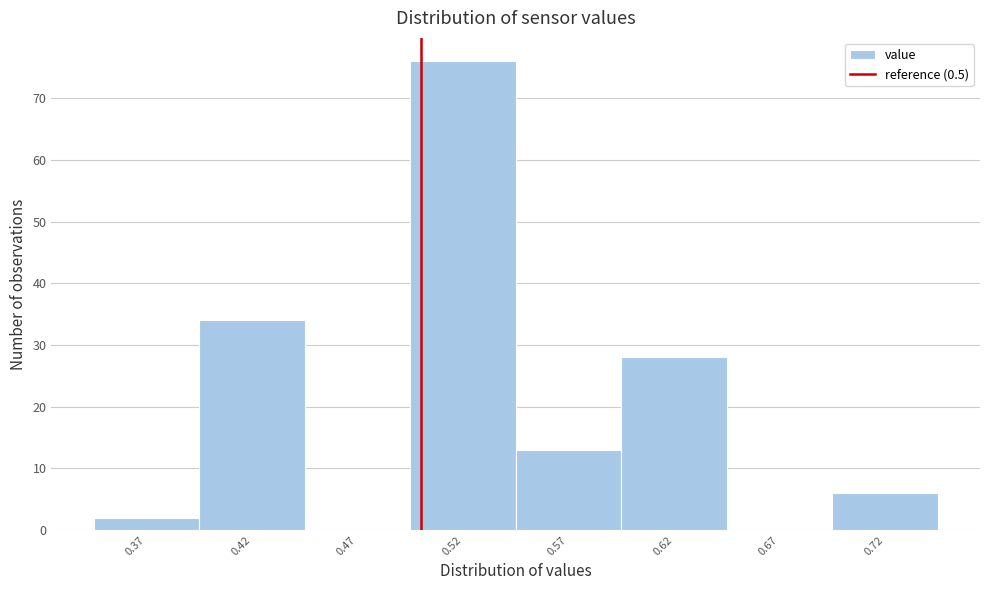

What is the height of the bar covering 0.595 to 0.645 on the x-axis? The values are not printed on the chart, so give them approximately, as read against the axis.

28